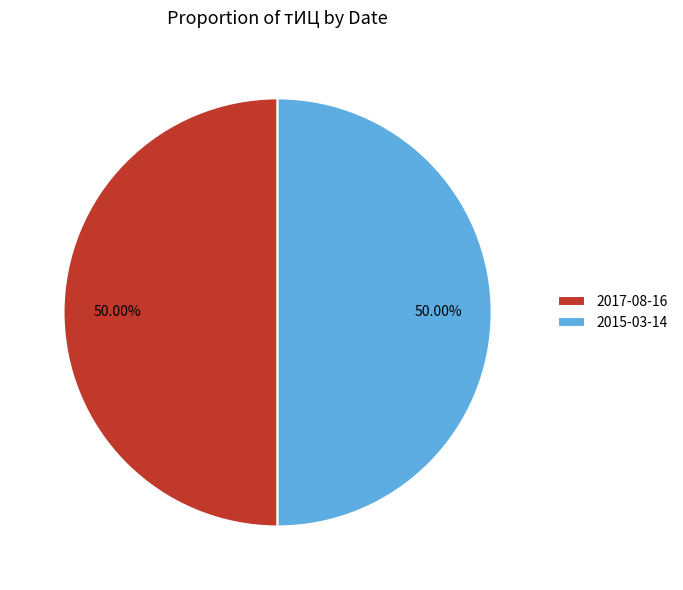

How many slices are in this pie chart?

2